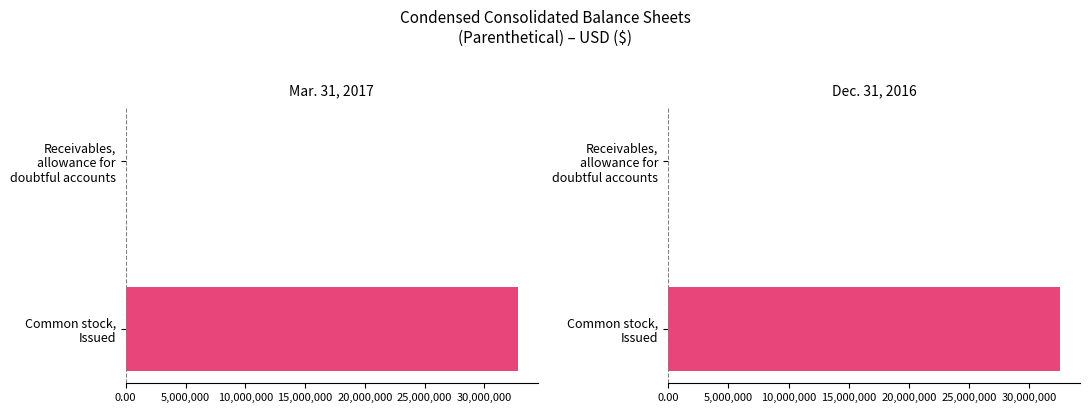

True or false: Mar. 31, 2017 has a value of 32800000.0 at Common stock, Issued.

True